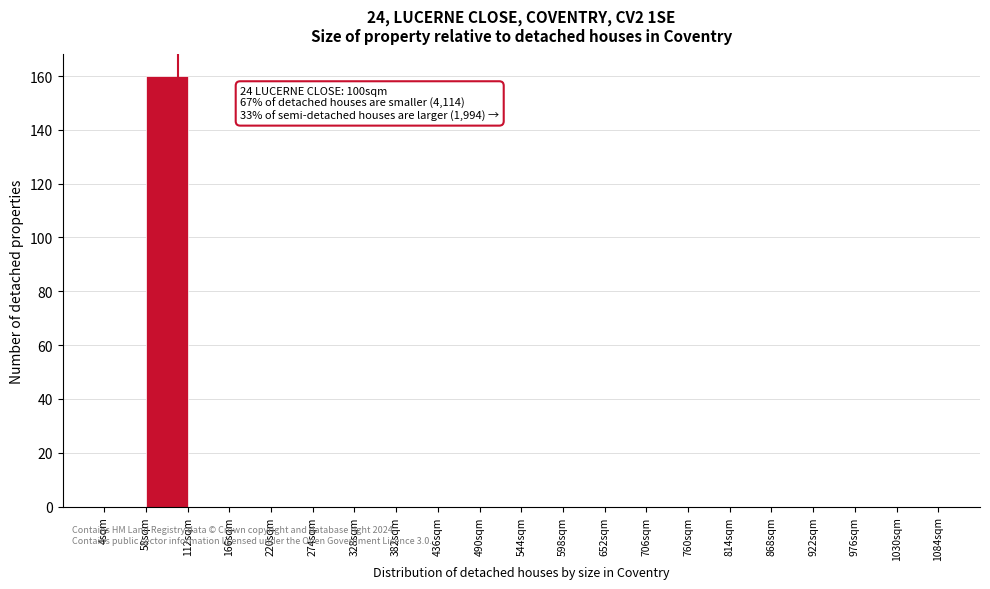

Over which range of the x-axis is the bar tallest?

58 to 112